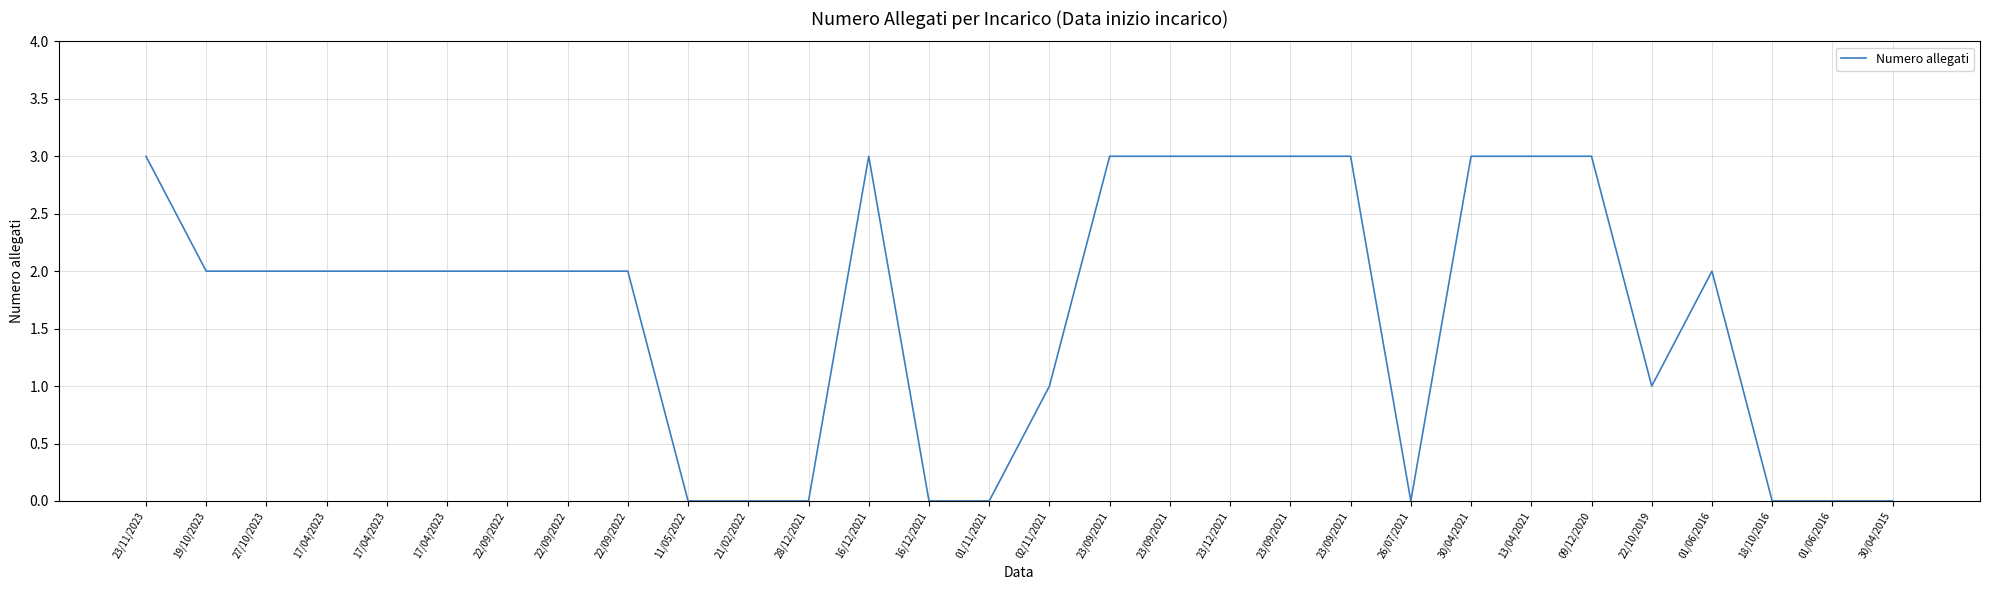

What is the change in value from 17/04/2023 to 16/12/2021?

-2